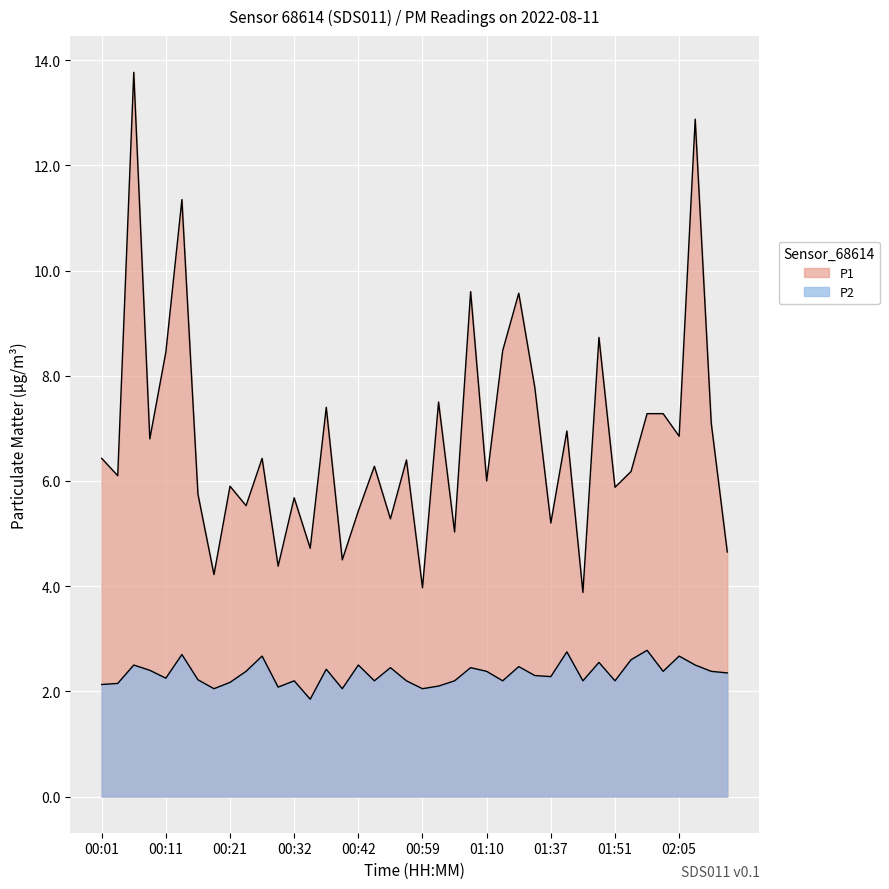

Rank the series at 00:27 from lowest to highest value.

P2, P1